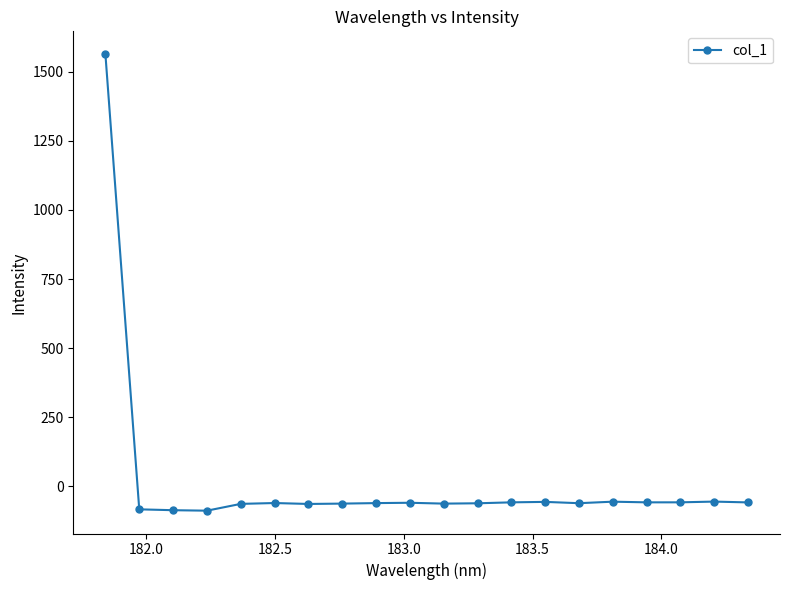

What is the average value?

18.1